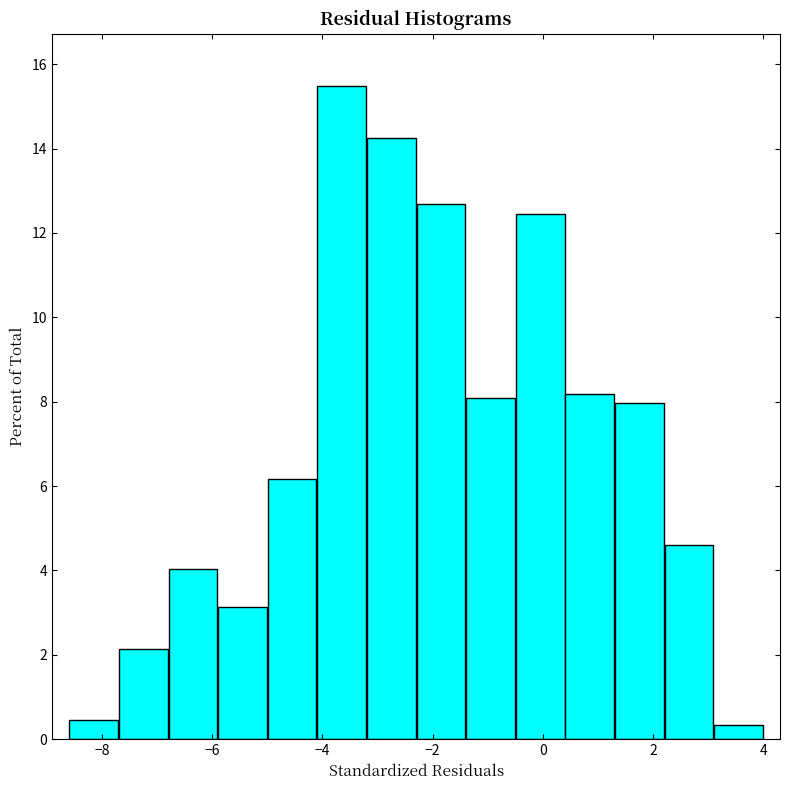

Reading left to right, list every bar in this chart as the range it spans on the x-axis followed by its height. Neither the bar edges nor the heights are printed on the chart, so give them approximately, as read against the axes.

-8.6 to -7.7: 0.4
-7.7 to -6.8: 2.2
-6.8 to -5.9: 4.0
-5.9 to -5.0: 3.2
-5.0 to -4.1: 6.2
-4.1 to -3.2: 15.4
-3.2 to -2.3: 14.2
-2.3 to -1.4: 12.6
-1.4 to -0.5: 8.0
-0.5 to 0.4: 12.4
0.4 to 1.3: 8.2
1.3 to 2.2: 8.0
2.2 to 3.1: 4.6
3.1 to 4.0: 0.4